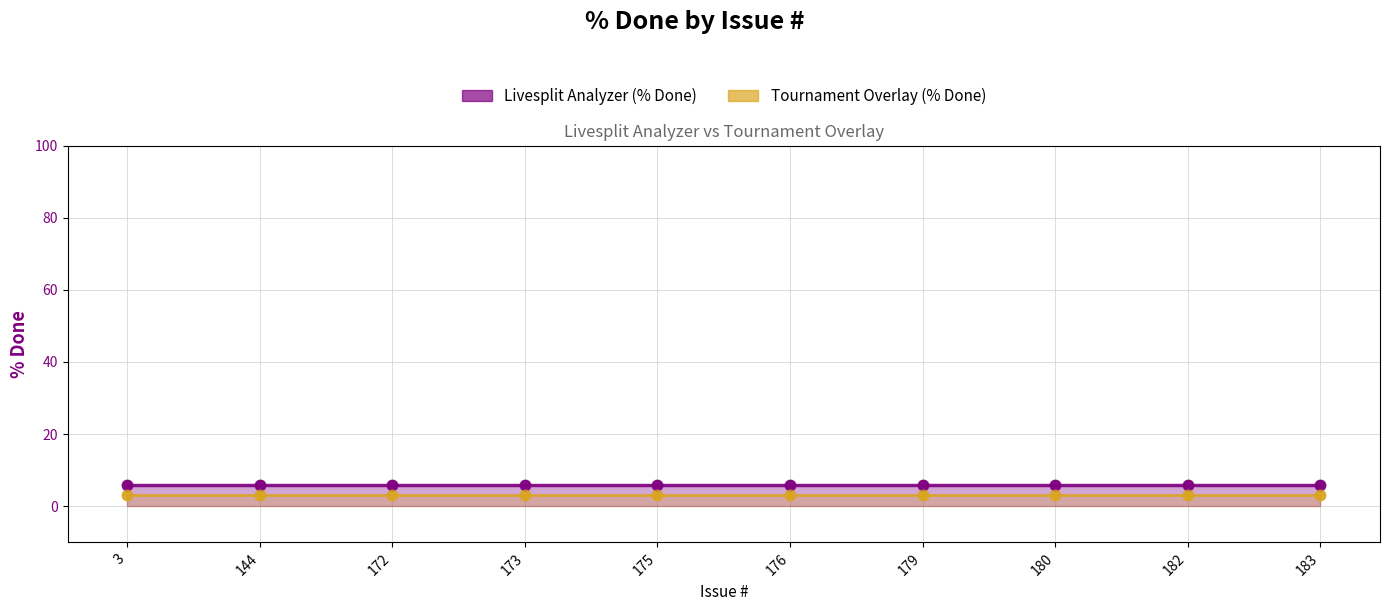

Which series reaches the maximum Y coordinate?

Livesplit Analyzer (% Done)